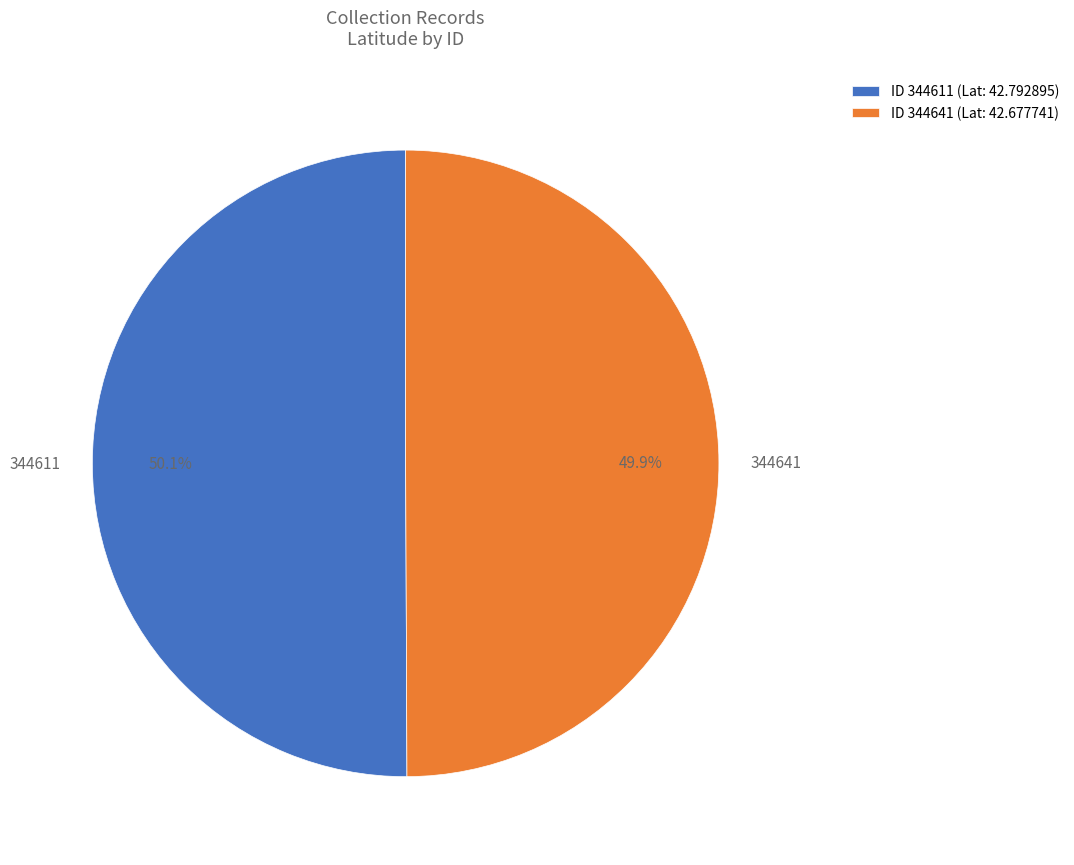

To the nearest percent, what portion does 344611 represent?

50%